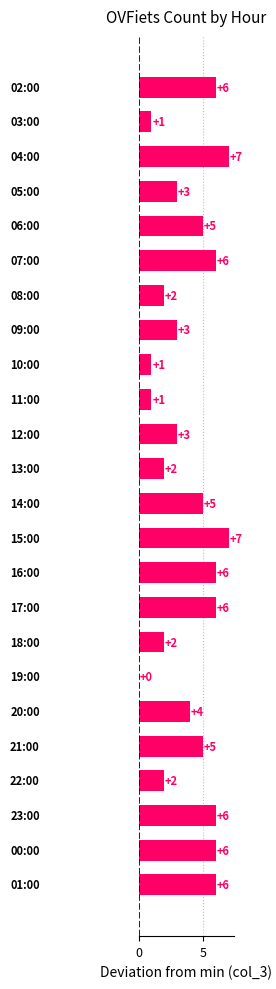

What is the sum of all values?

95